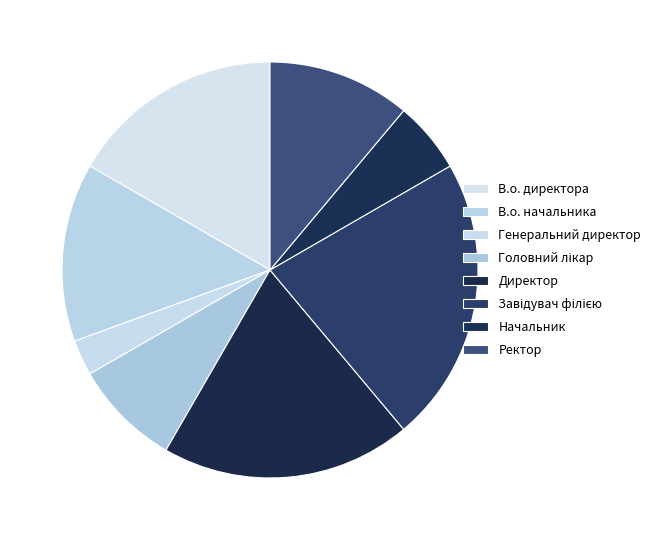

Which slice is the largest?

Завідувач філією